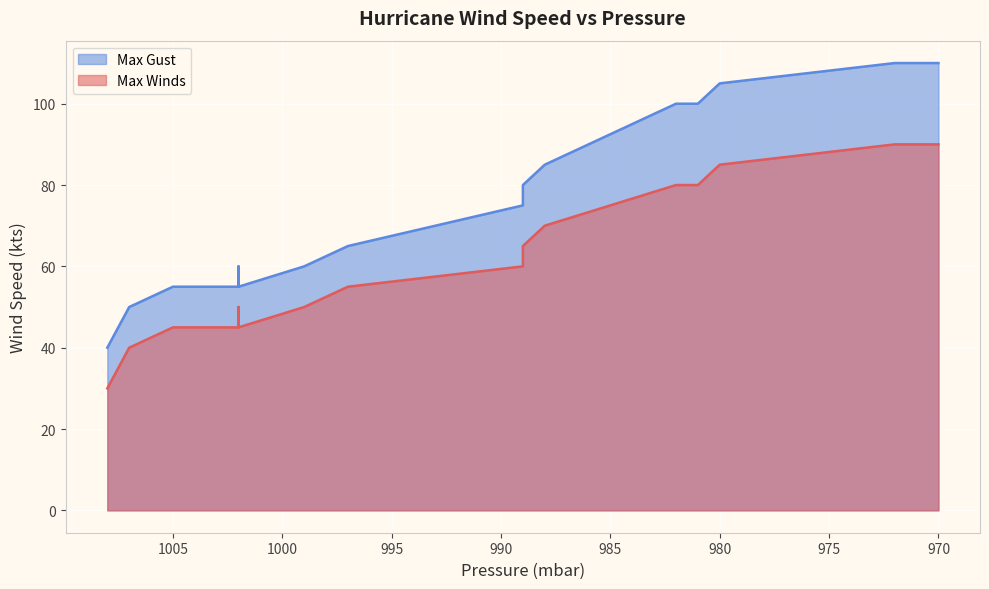

Which series has the largest total across all categories?

Max Gust